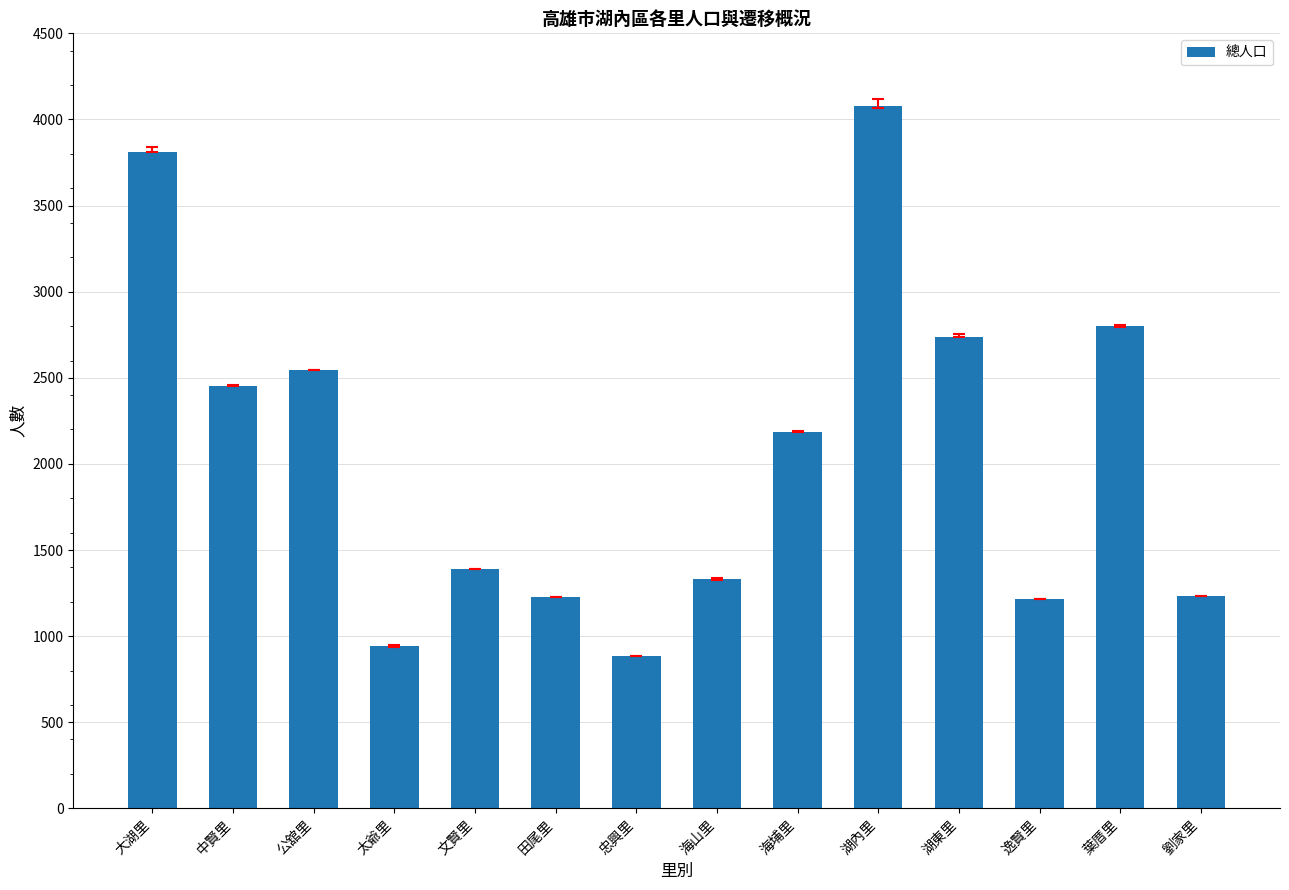

Are the bars grouped side by side (vs. stacked)?

No